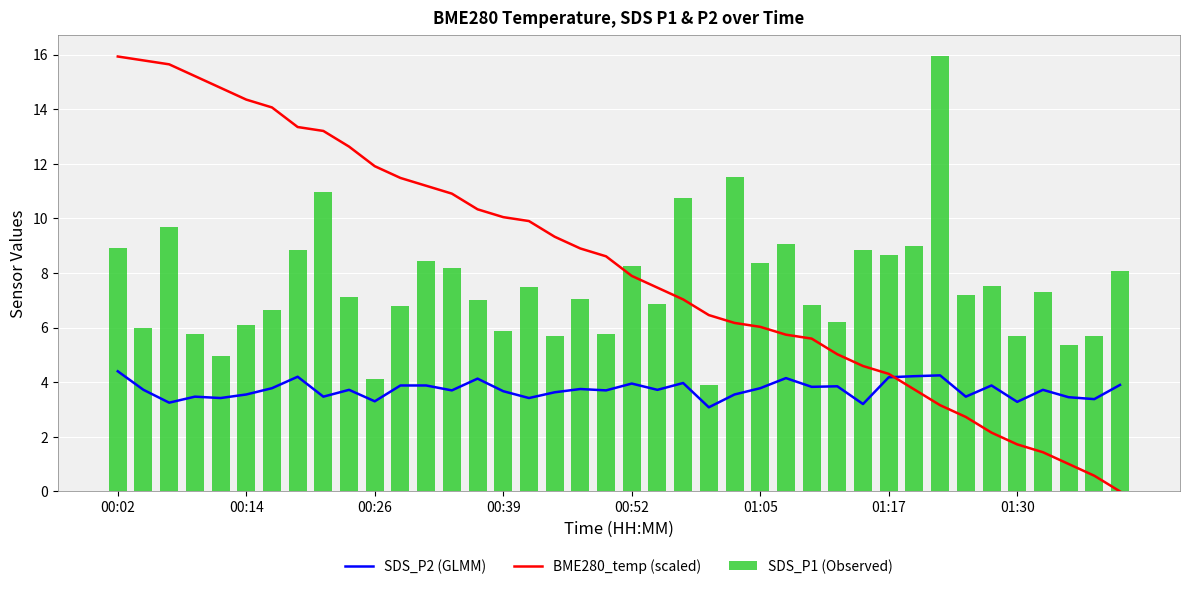

What is the difference between the second highest and second lowest values in the SDS_P1 (Observed) series?

7.4